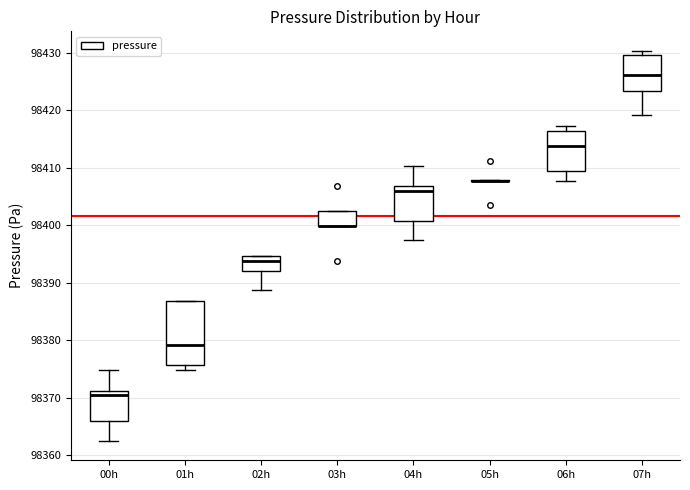

Which box is the tallest, from its lower edge to its upper edge?

01h